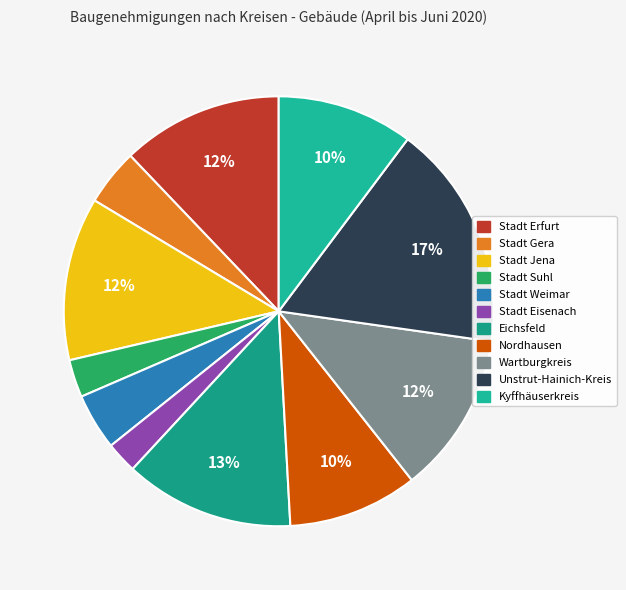

How many slices are in this pie chart?

11